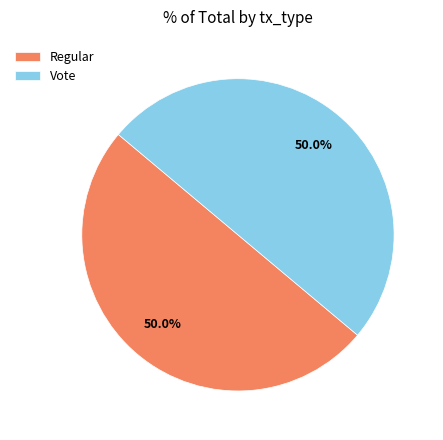

Combined, do Vote and Regular account for over 50%?

Yes